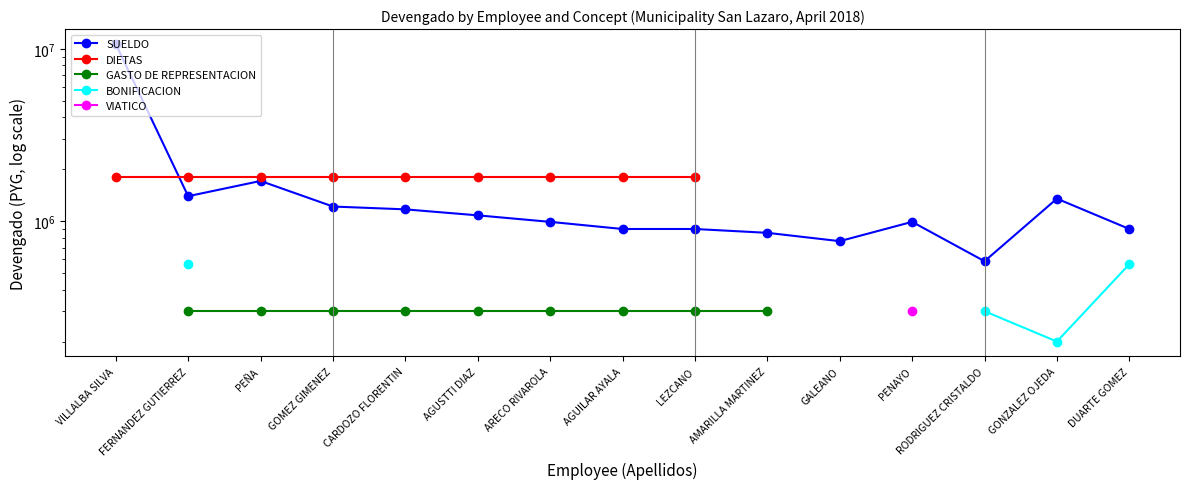

What is the difference between the highest and lowest values at GONZALEZ OJEDA?

1150000.0